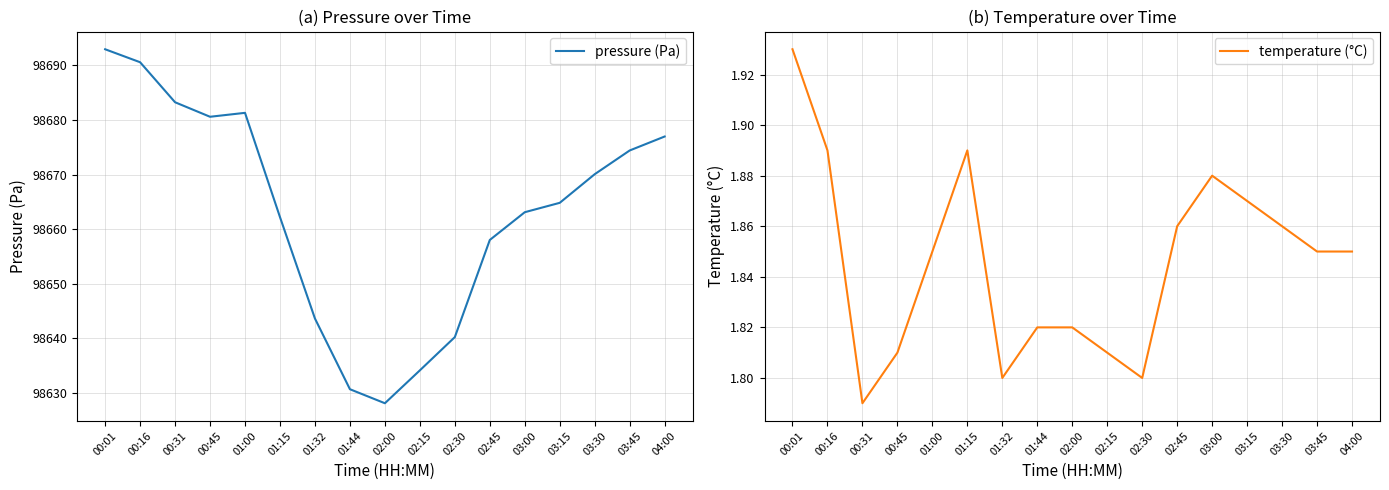

What are all the series names shown in the legend?

pressure (Pa), temperature (°C)